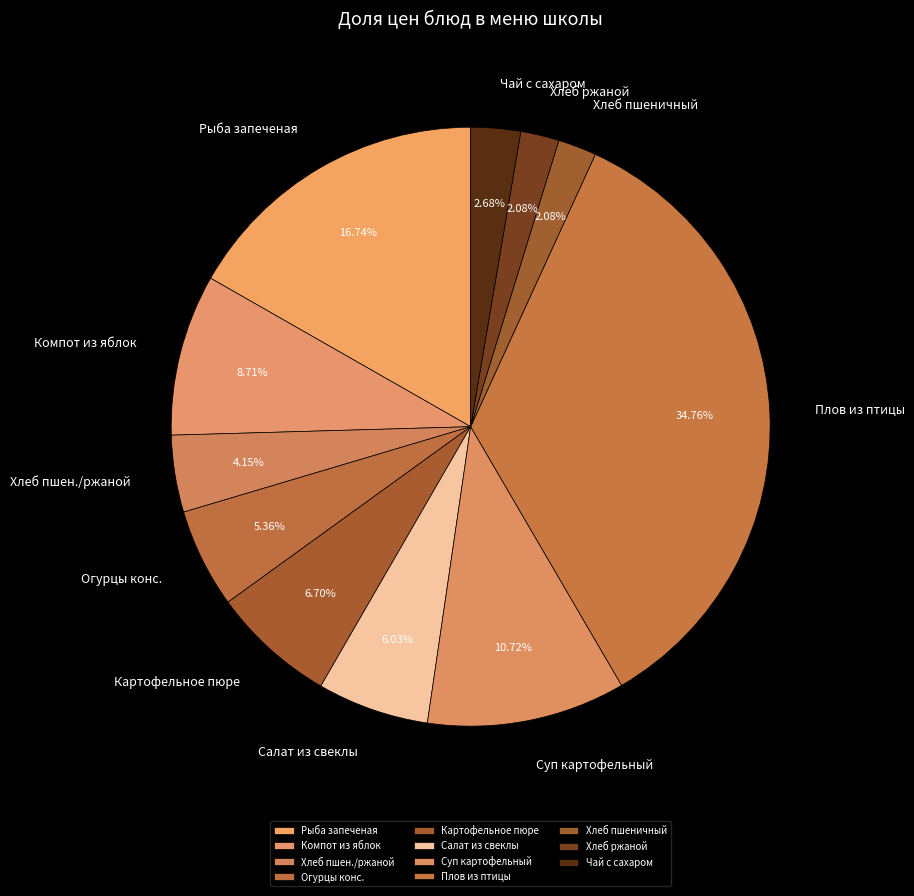

Is the sum of Суп картофельный and Огурцы конс. greater than half?

No